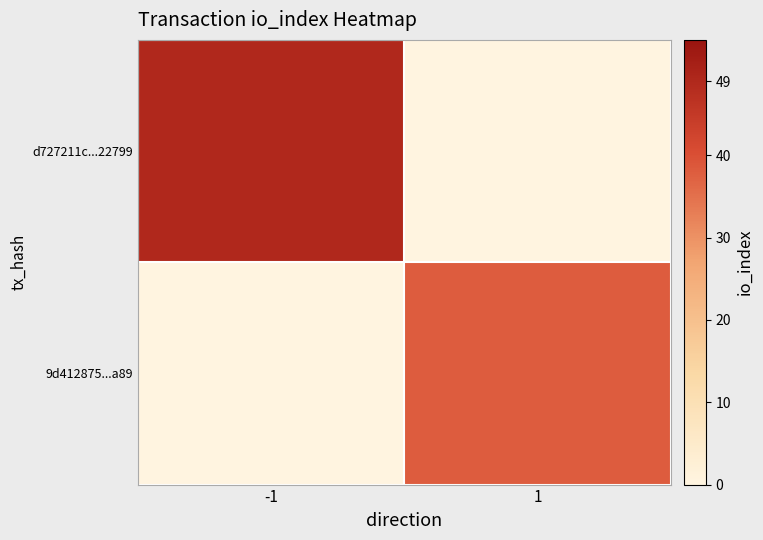

Reading left to right, list all the values displayed in this chart.

d727211c...22799: -1=49	1=0
9d412875...a89: -1=0	1=38